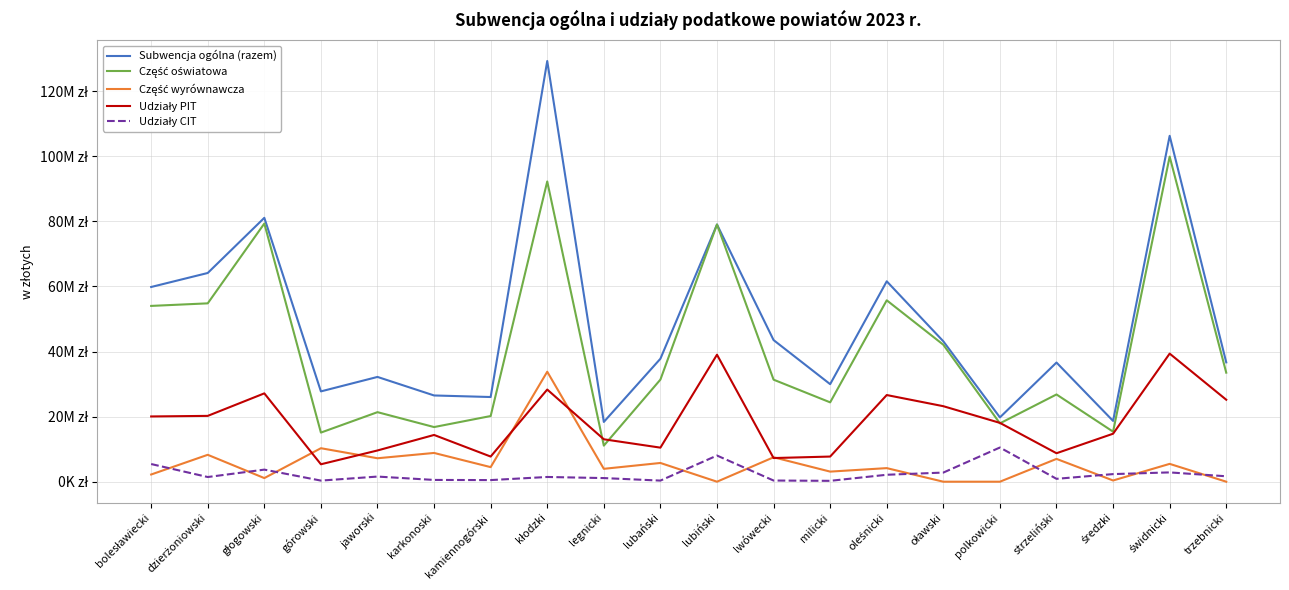

Which has a higher value, świdnicki or kamiennogórski?

świdnicki